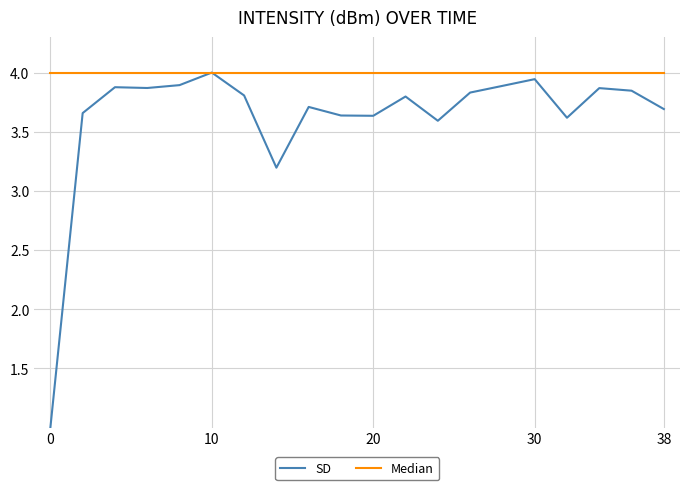

Which series has the largest total across all categories?

Median